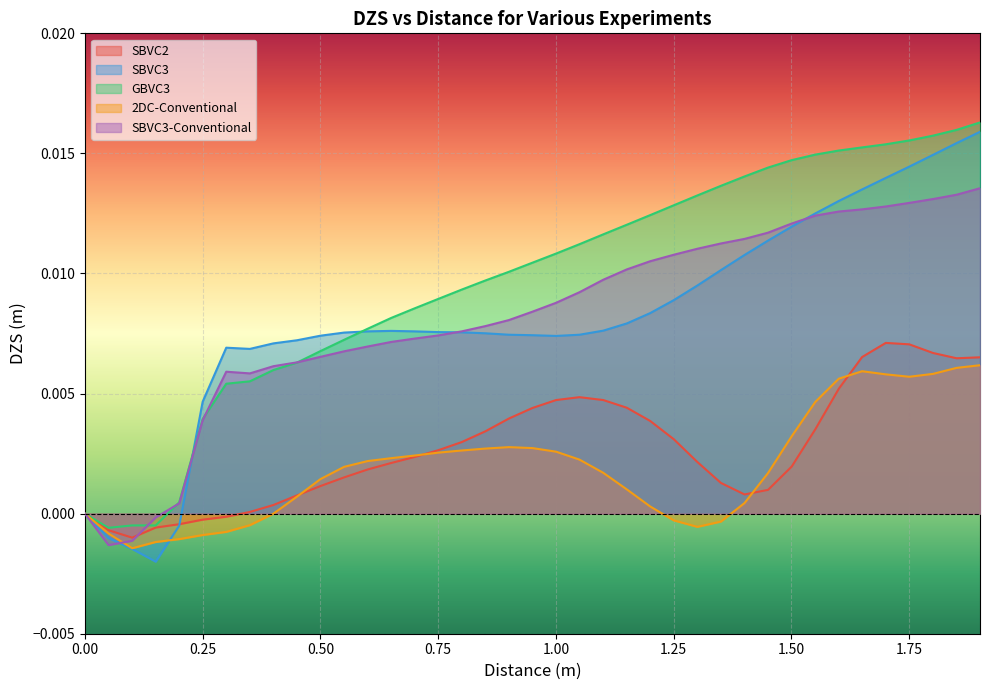

Which series has the largest range (max minus min)?

SBVC3